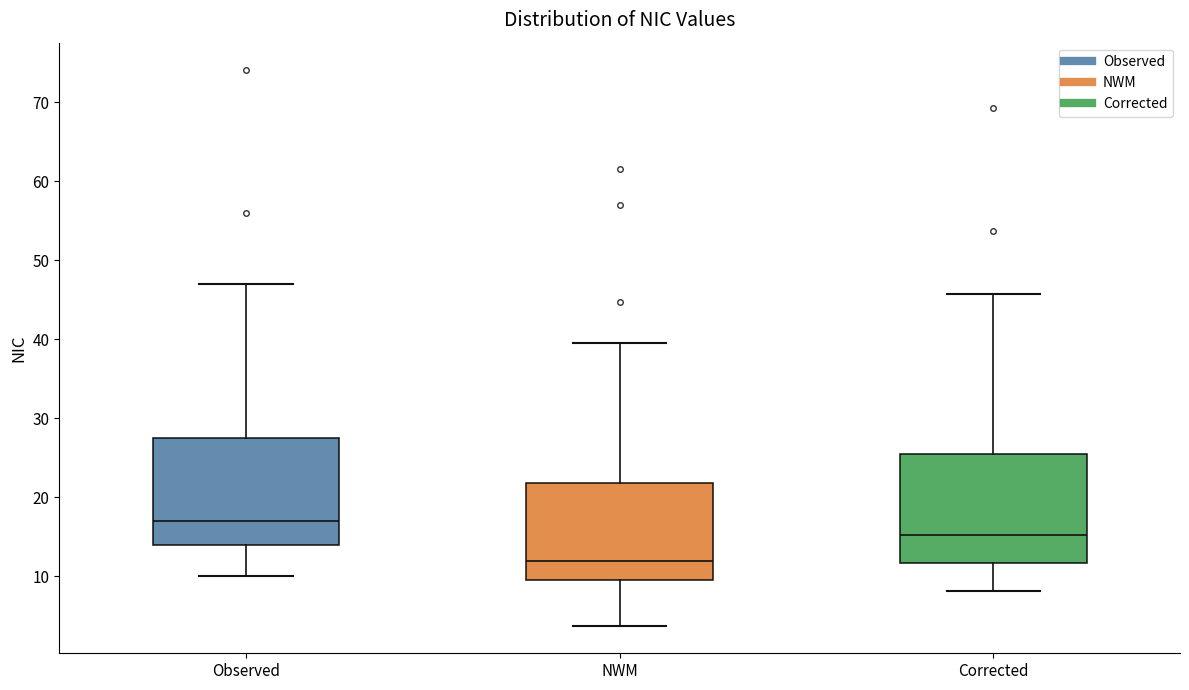

Reading left to right, read every box against the y-axis: the position of its median line, the range the box covers, and the ends of its whiskers. The values are not printed on the chart, so give them approximately, as read against the axis.

Observed: median 17, box 14 to 28, whiskers 10 to 47
NWM: median 12, box 10 to 22, whiskers 4 to 40
Corrected: median 15, box 12 to 26, whiskers 8 to 46